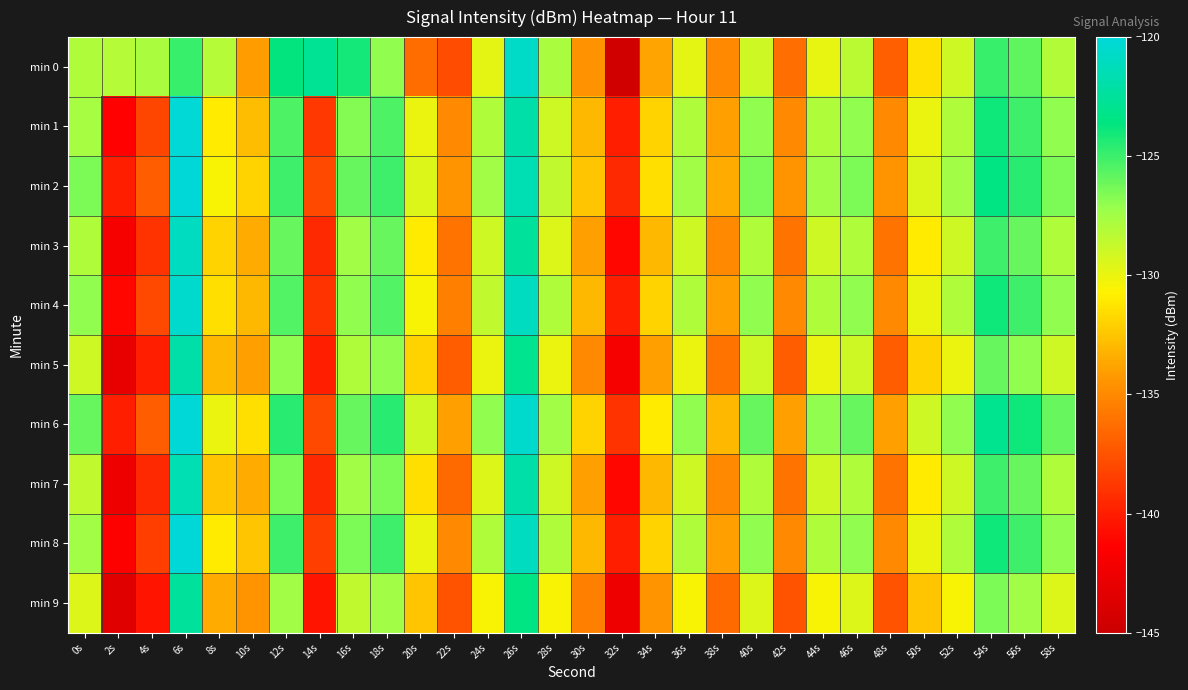

At 46s, list the series in order from largest to smallest.

min 6, min 2, min 1, min 4, min 8, min 3, min 7, min 0, min 5, min 9